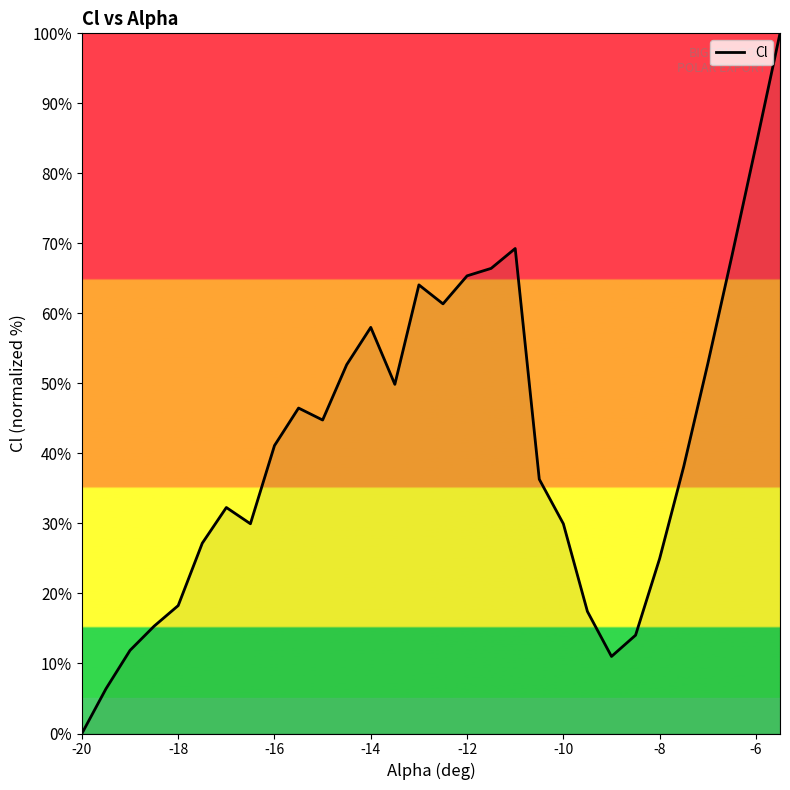

What is the difference between the maximum and minimum values?

100.0